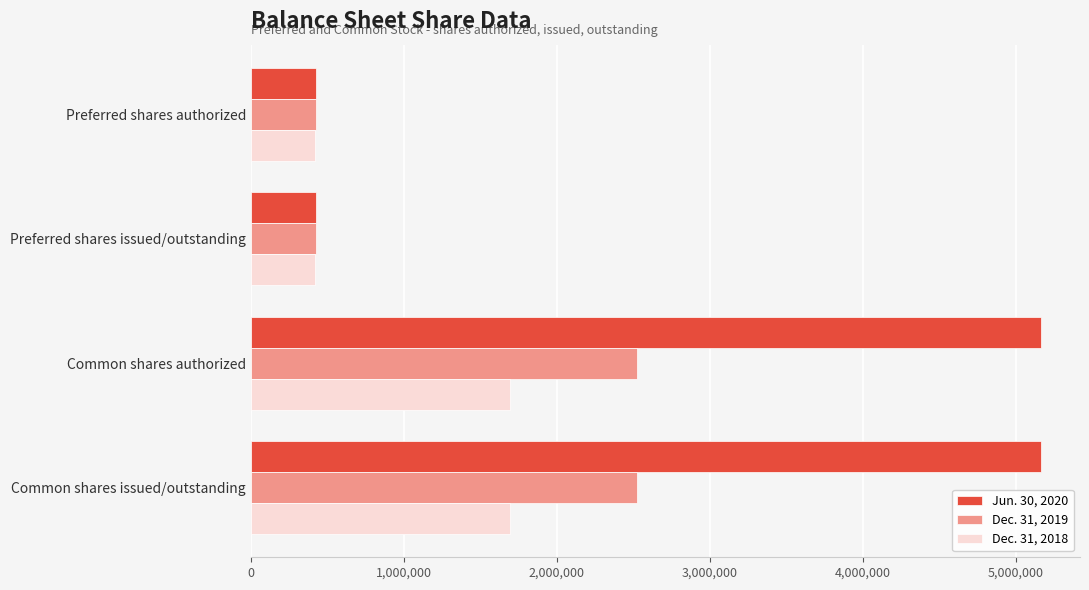

Which series has the largest range (max minus min)?

Jun. 30, 2020